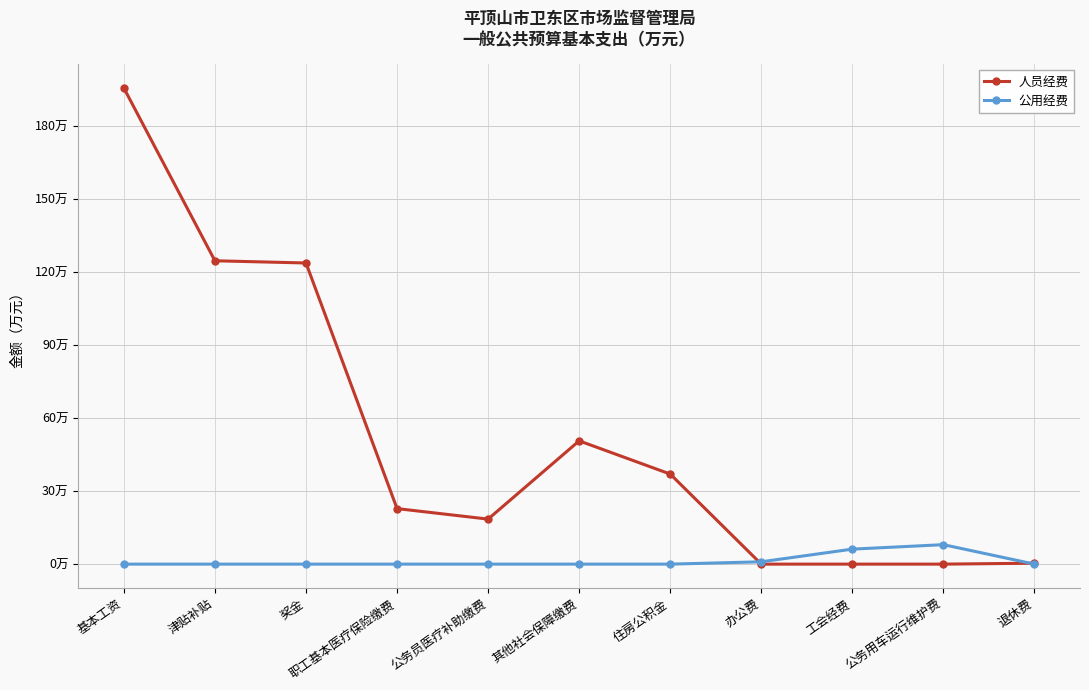

Reading right to left, transcribe all the data shown in this chart.

人员经费: 0.4	0.0	0.0	0.0	37.0	50.7	18.5	22.8	123.8	124.7	195.8
公用经费: 0.0	8.0	6.2	1.0	0.0	0.0	0.0	0.0	0.0	0.0	0.0